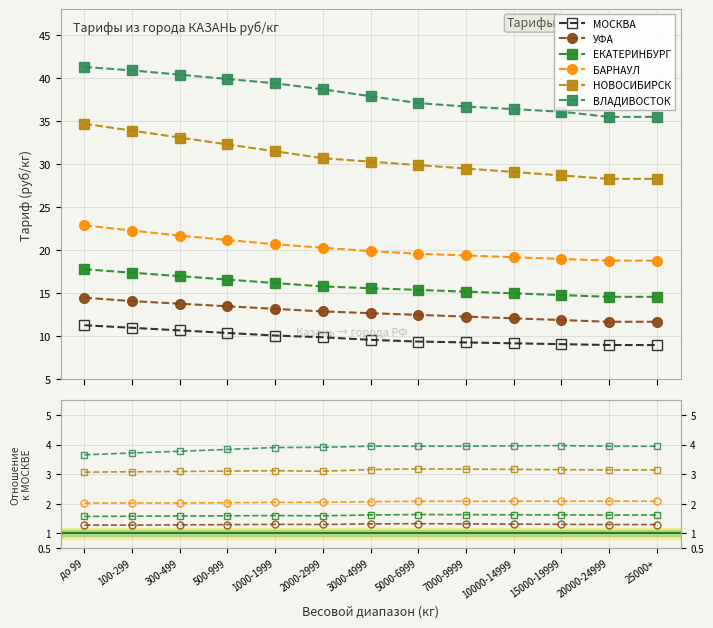

What is the lowest value of the УФА series?

1.3